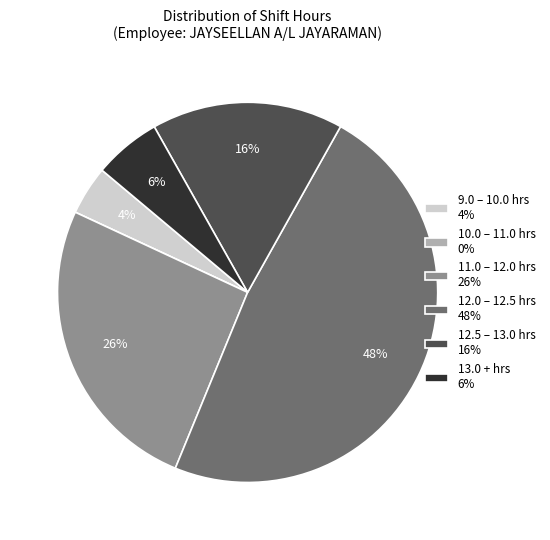

Between 12.5 – 13.0 hrs 16% and 12.0 – 12.5 hrs 48%, which is larger?

12.0 – 12.5 hrs 48%